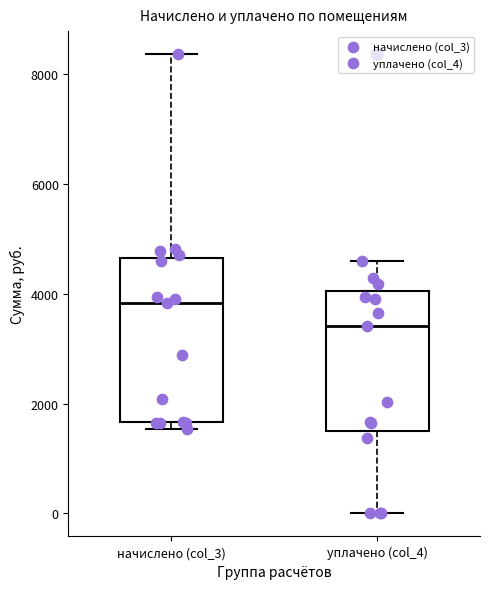

Which box's median line is the highest?

начислено (col_3)